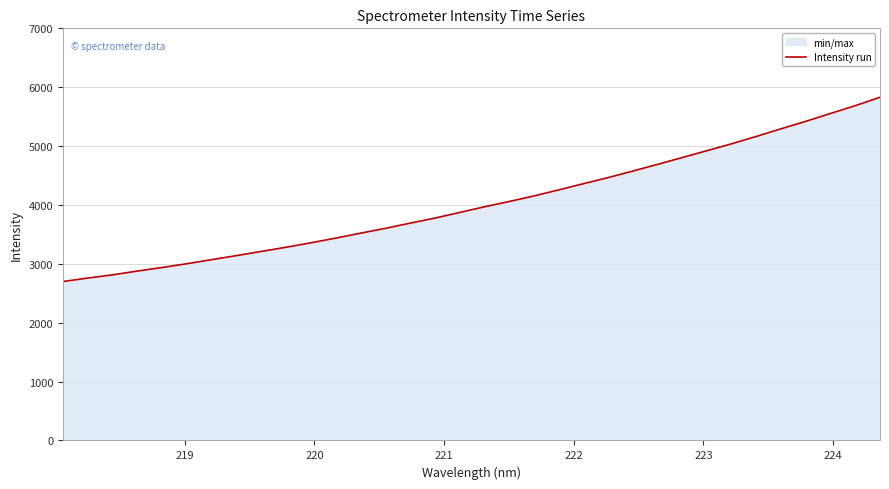

True or false: there are more than 2 points higher than both neighbors.

False